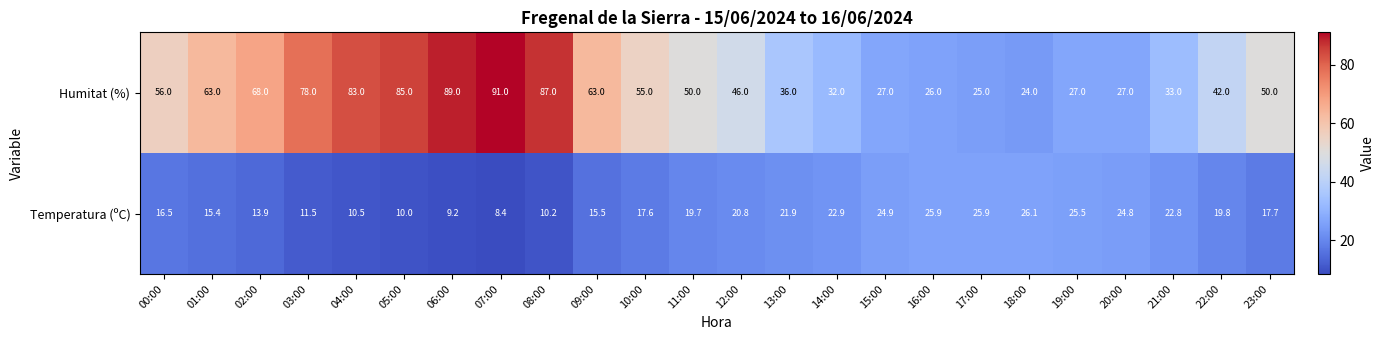

How many data points in Temperatura (ºC) are above 19?

12